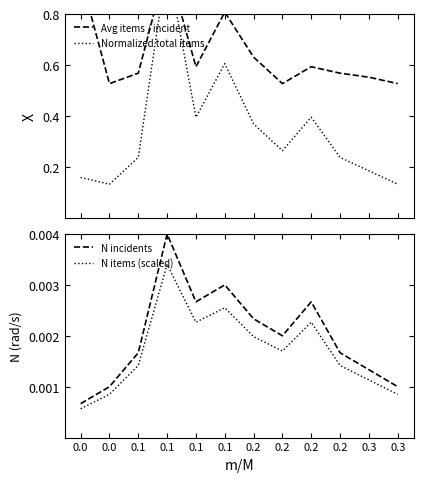

Rank the series at 0.3 from highest to lowest value.

Avg items / incident, Normalized total items, N incidents, N items (scaled)